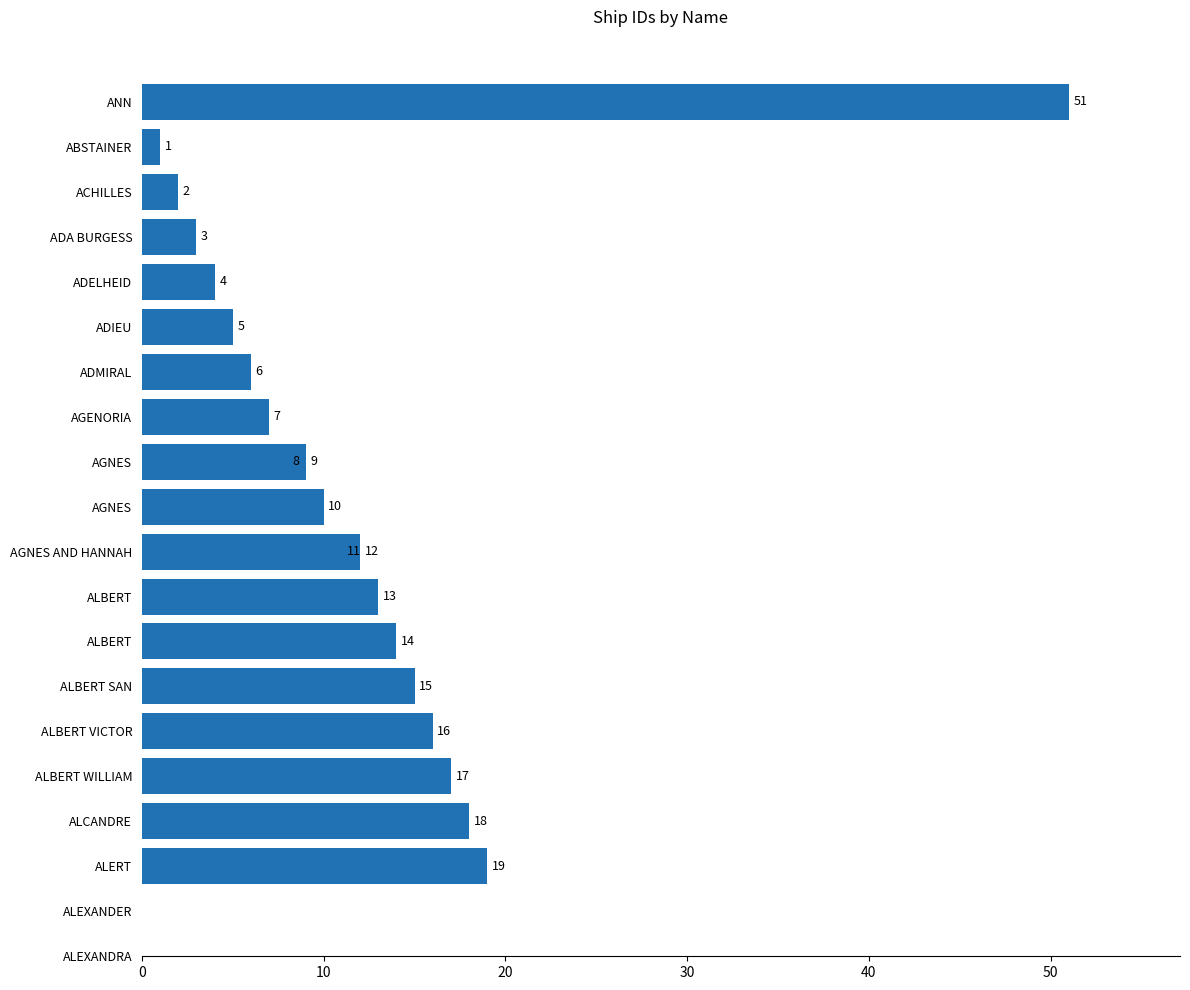

Reading right to left, extract all data points from this chart.

19	18	17	16	15	14	13	12	11	10	9	8	7	6	5	4	3	2	1	51